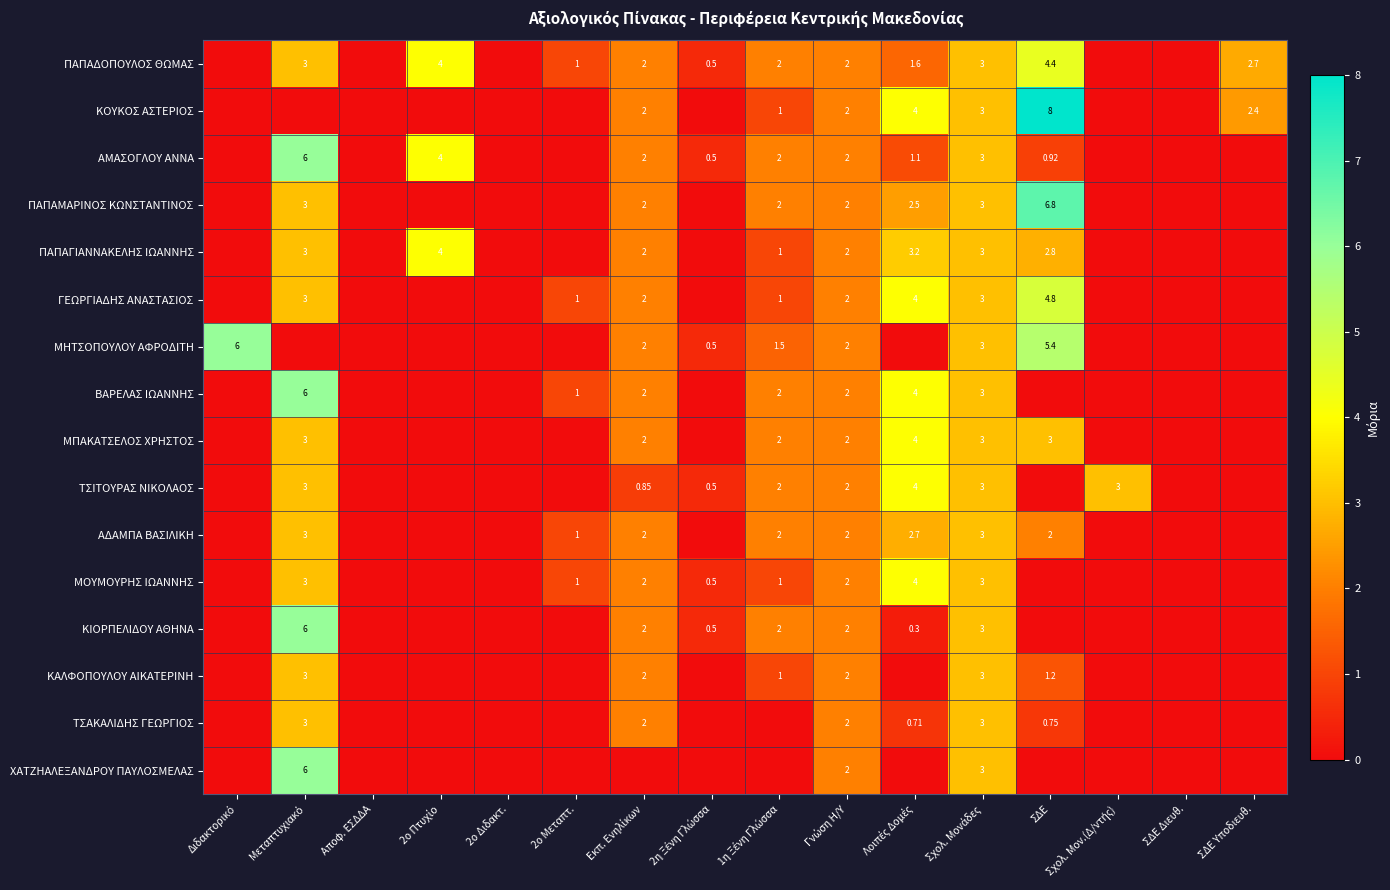

At which label is ΠΑΠΑΜΑΡΙΝΟΣ ΚΩΝΣΤΑΝΤΙΝΟΣ closest to 3?

Μεταπτυχιακό